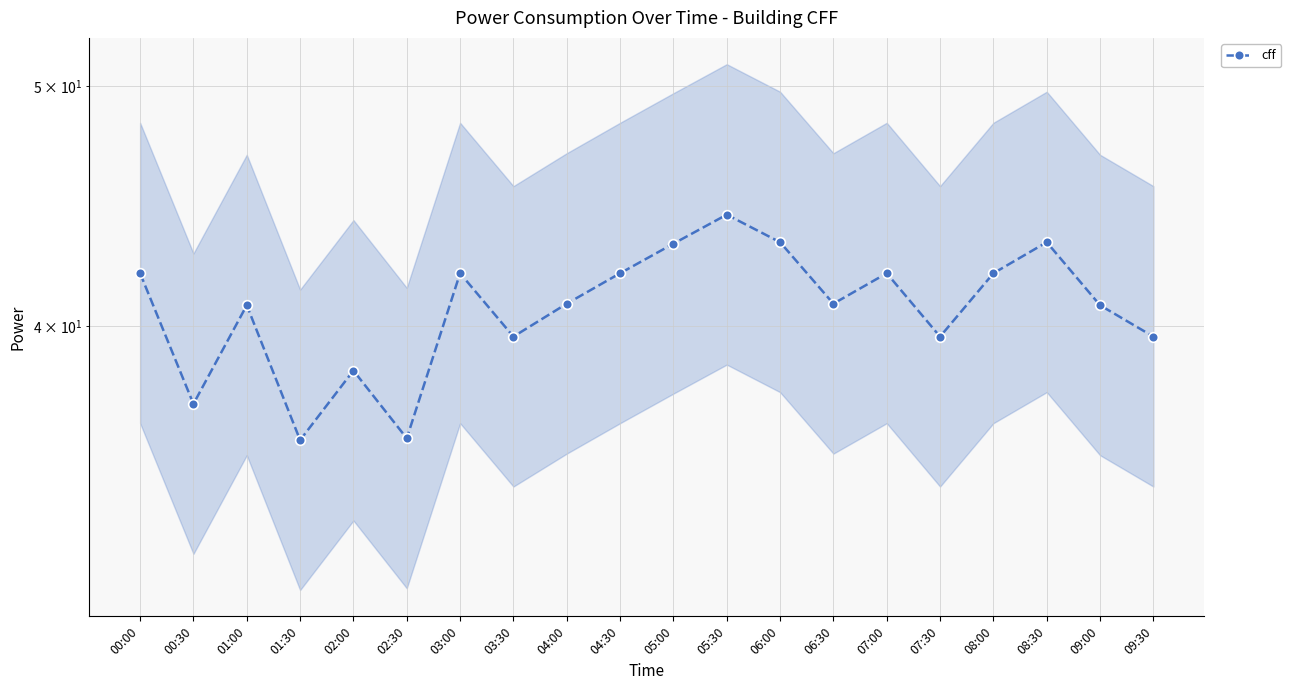

How many lines are shown in the chart?

1